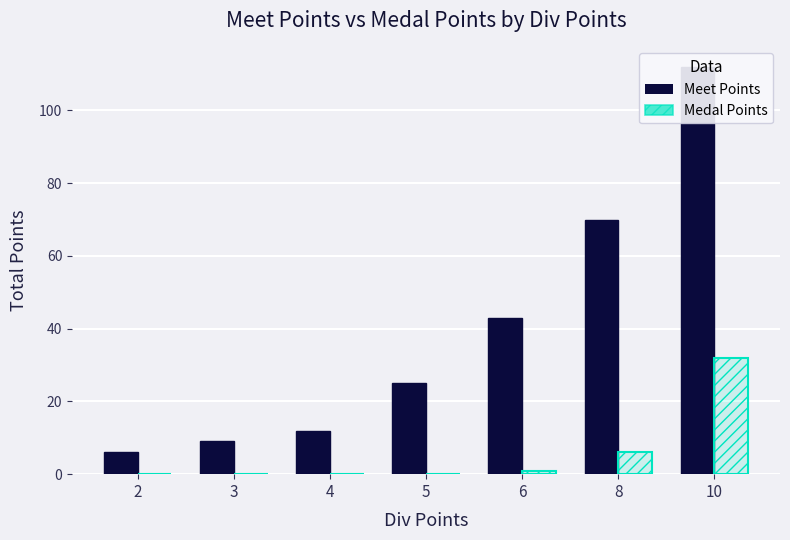

How many data points in Medal Points are above 0?

3